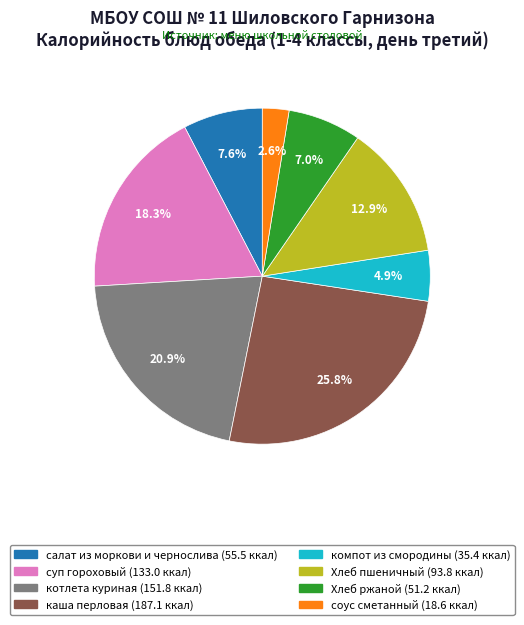

Is it true that салат из моркови и чернослива is 1% of the pie?

False